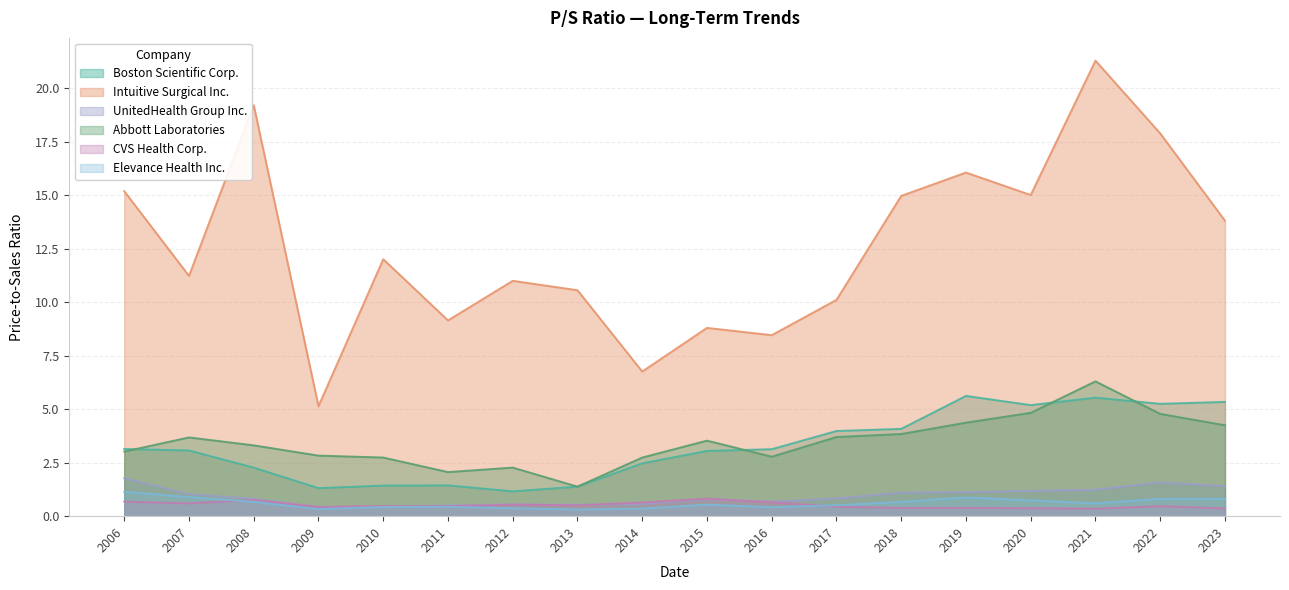

What is the smallest value displayed?

0.3